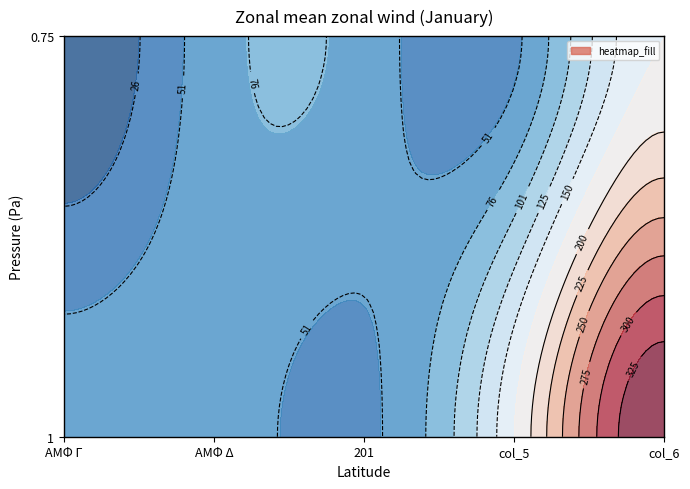

Count the 0.75 values in the range 45 to 65.

3